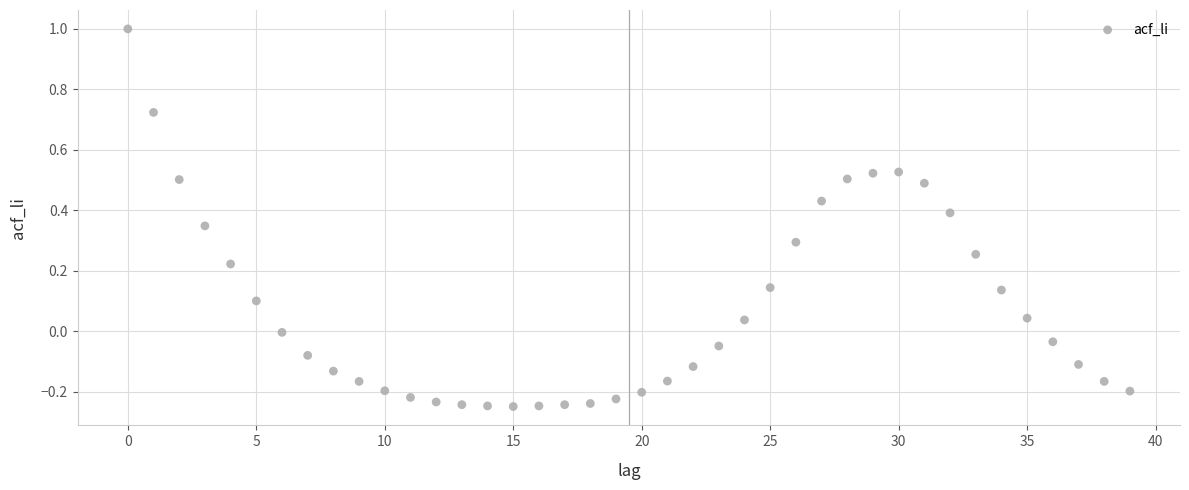

What is the range of Y values (max minus min)?

1.2